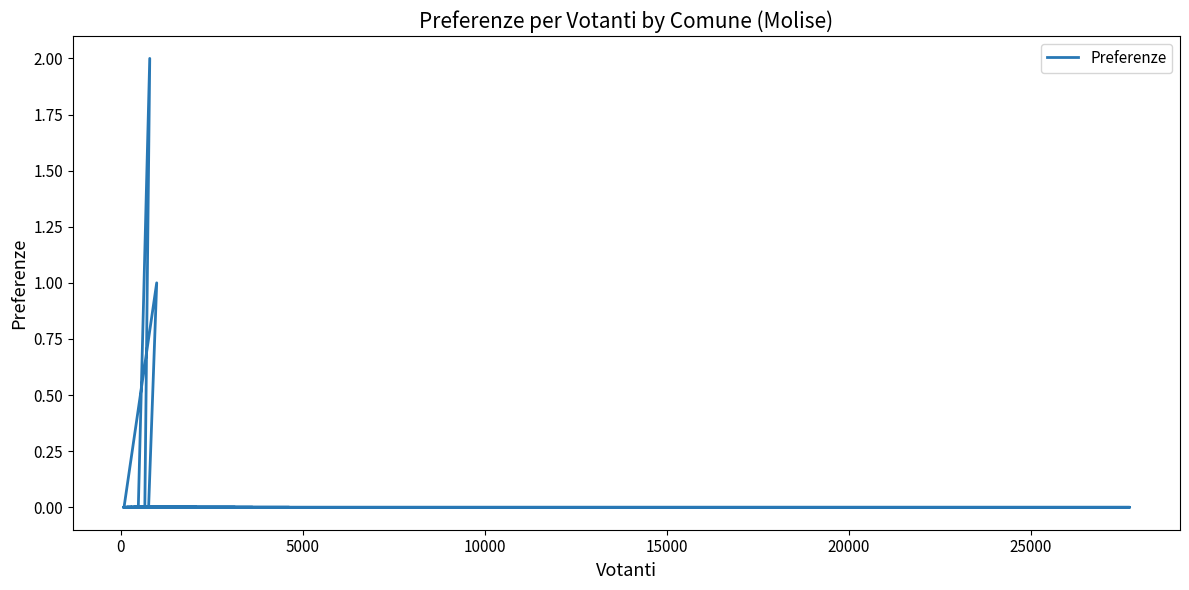

What position from the left is 5000?

3